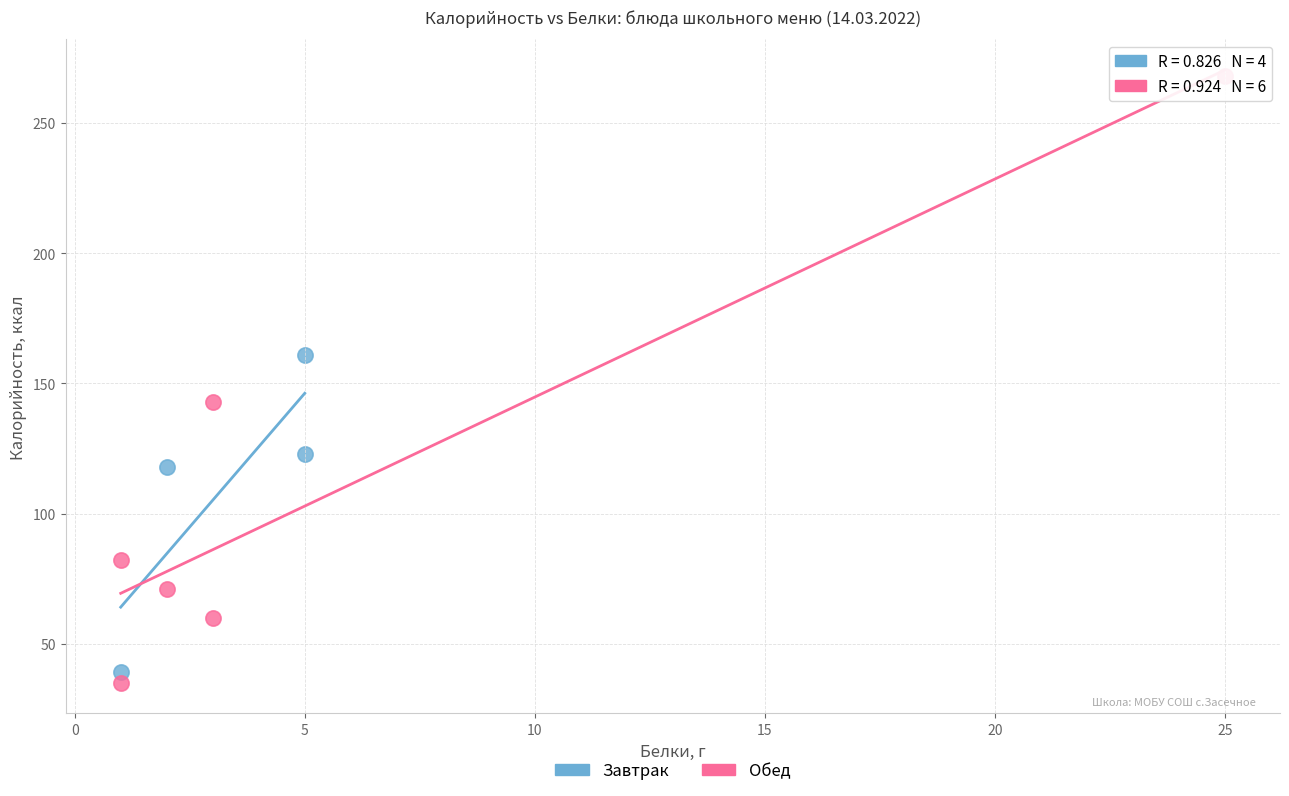

Which series contains the highest Y value?

Обед